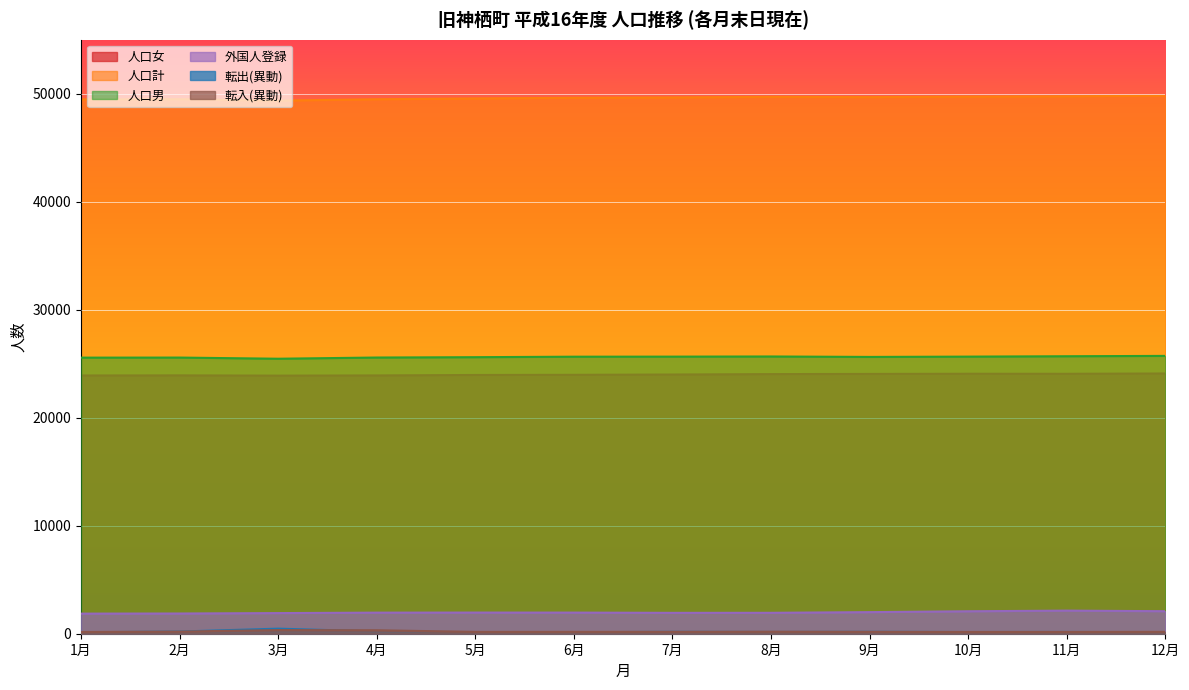

What is the average value of the 人口男 series?

25621